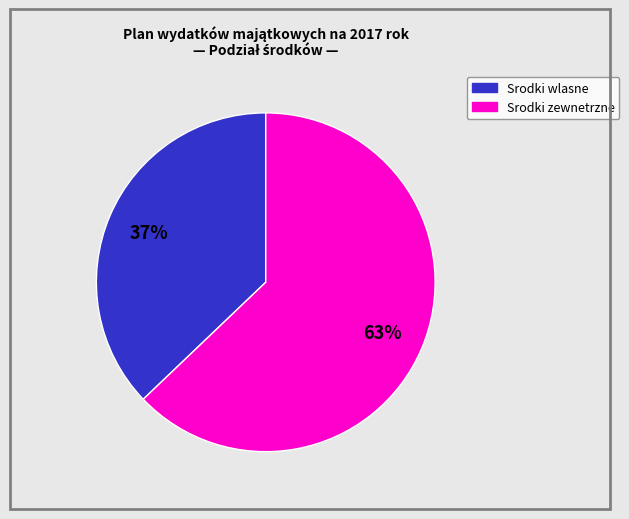

To the nearest percent, what is the average slice percentage?

50%